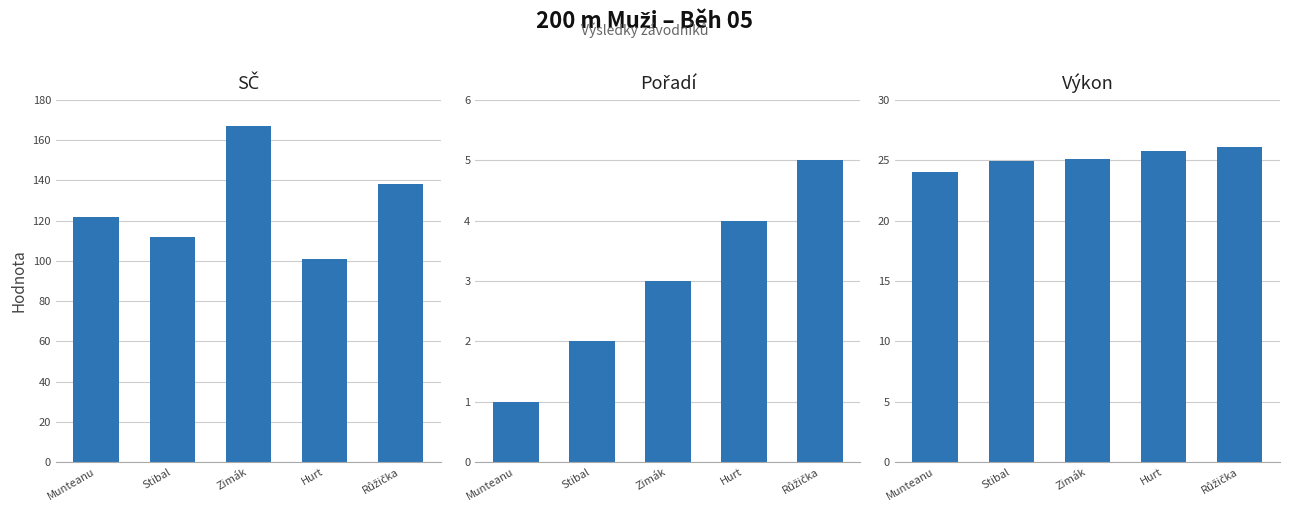

What are all the series names shown in the legend?

SČ, Pořadí, Výkon